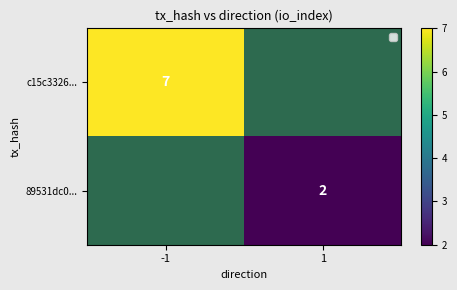

The value of c15c3326... at -1 is 9. True or false?

False